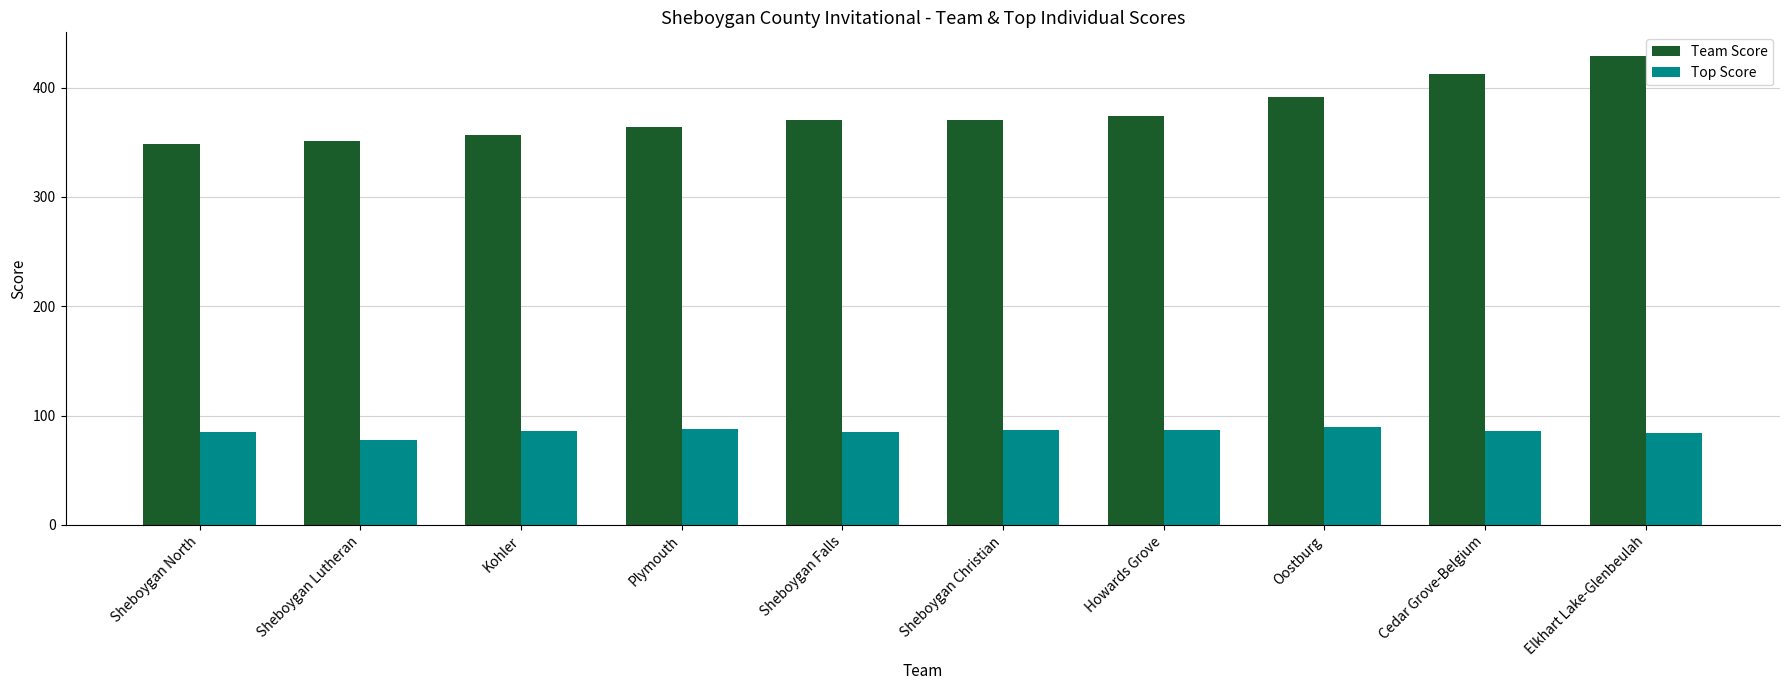

Count the number of categories in the chart.

10